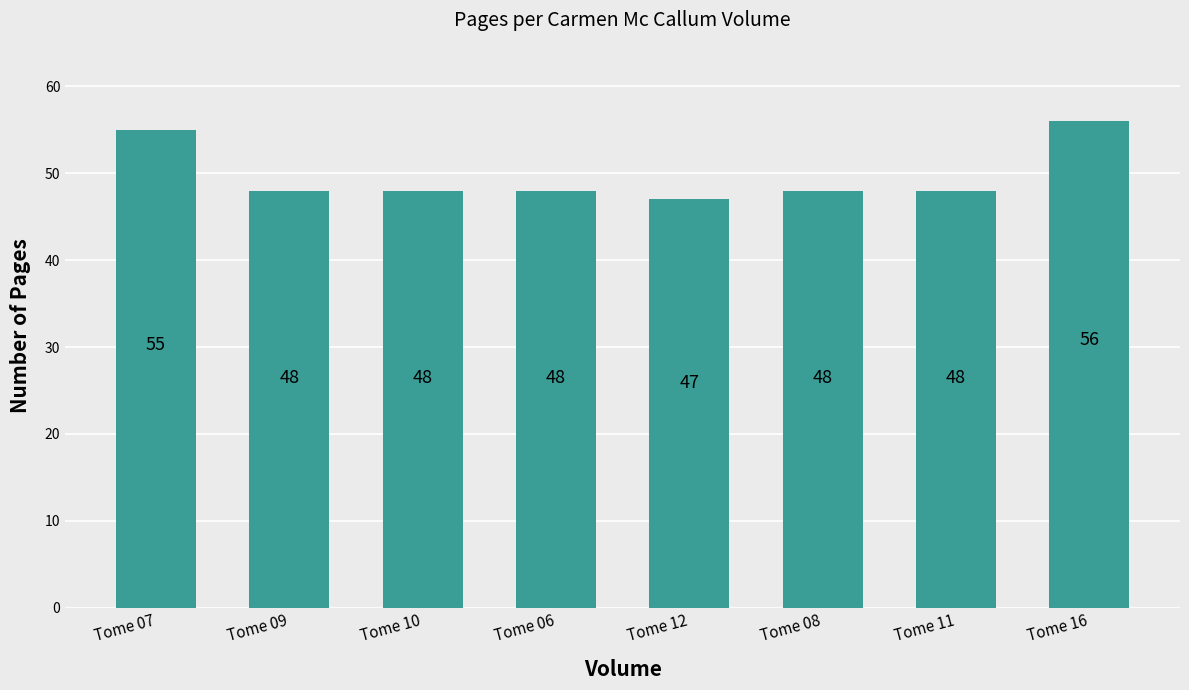

What is the label of the 1st bar from the right?

Tome 16